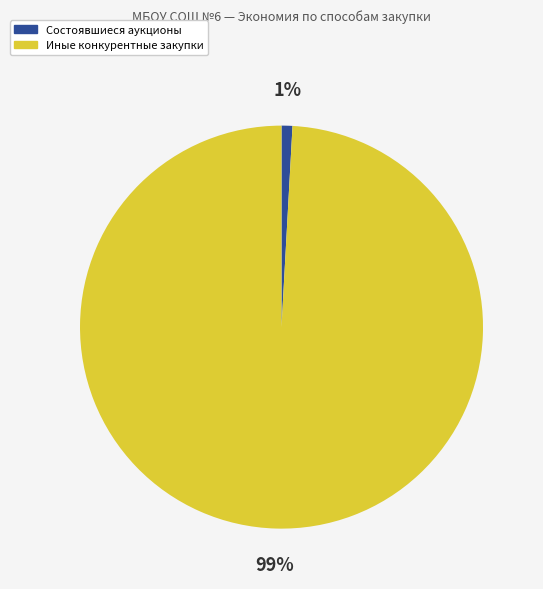

What is the largest slice in the pie chart?

Иные конкурентные закупки